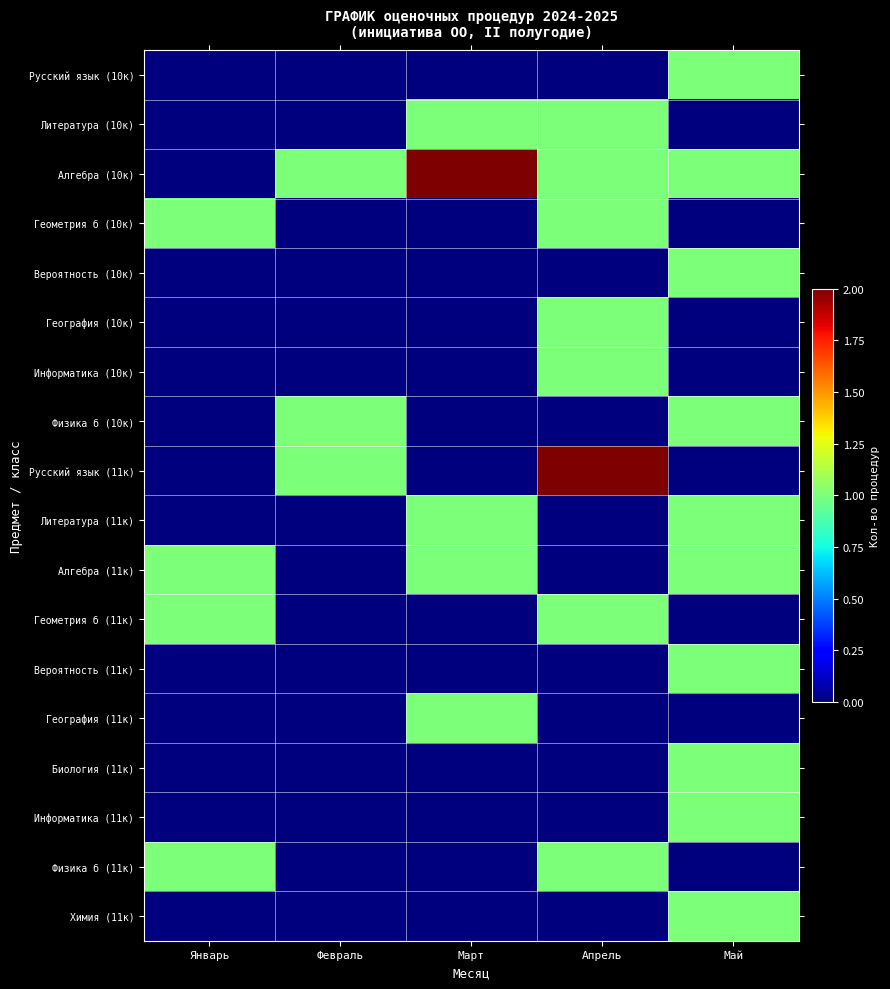

At which category does the chart reach its minimum across all series?

Январь